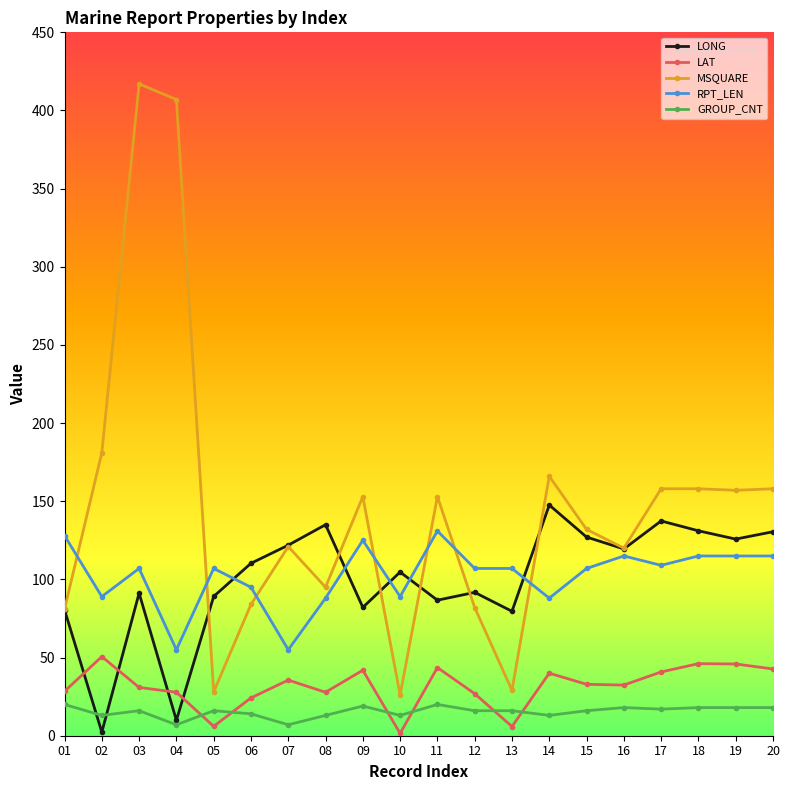

Is it true that MSQUARE equals 213.4 at 19?

False